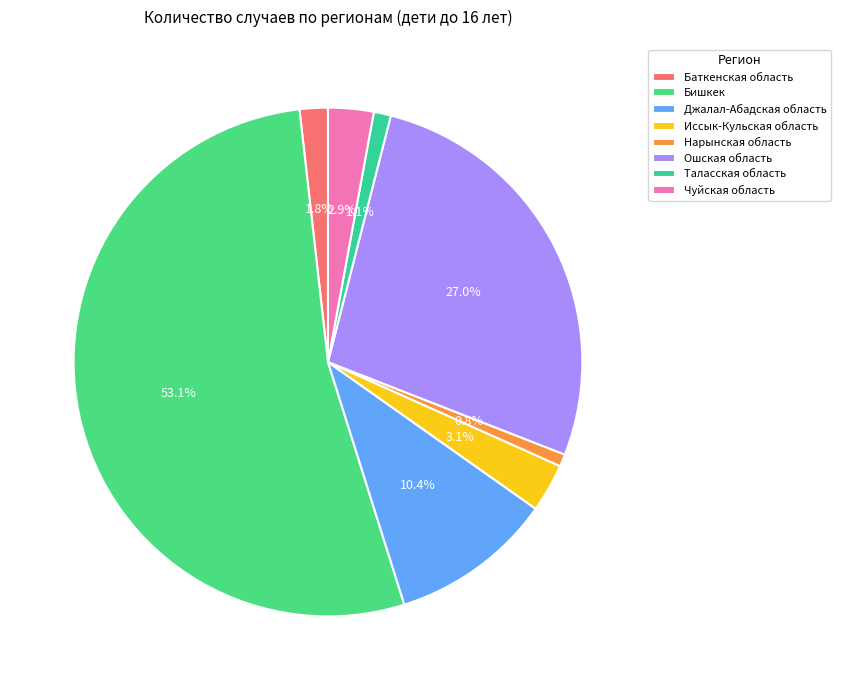

To the nearest percent, what portion does Бишкек represent?

53%